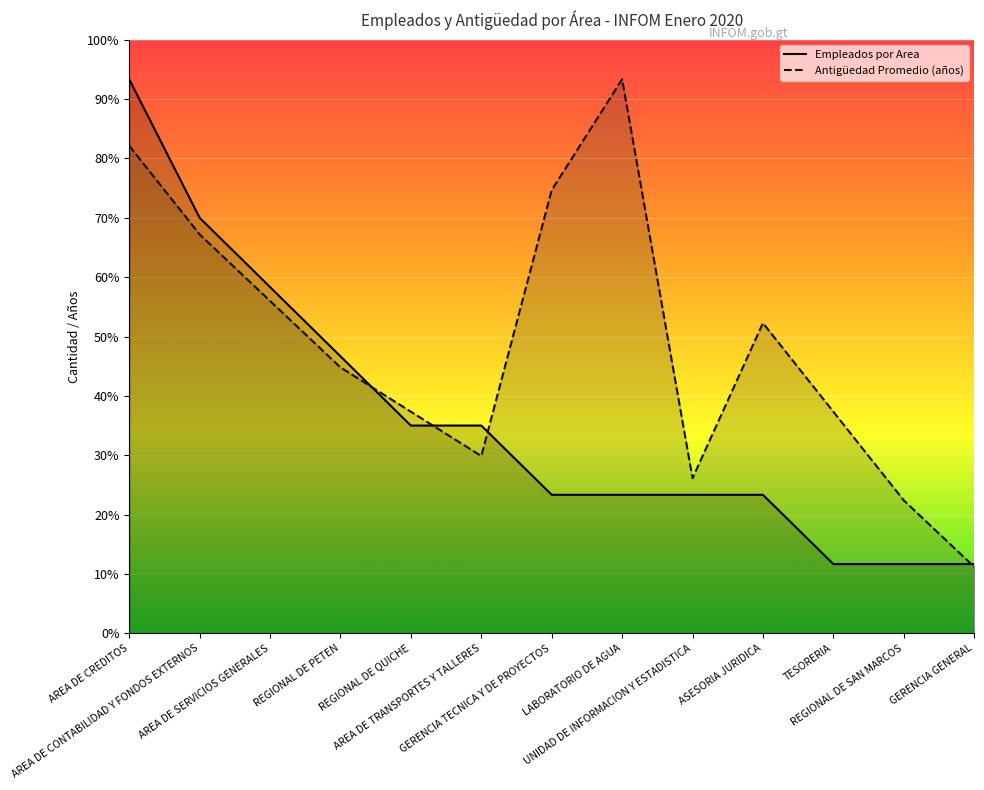

True or false: Empleados por Area and Antiguedad Promedio (años) cross at least once.

True